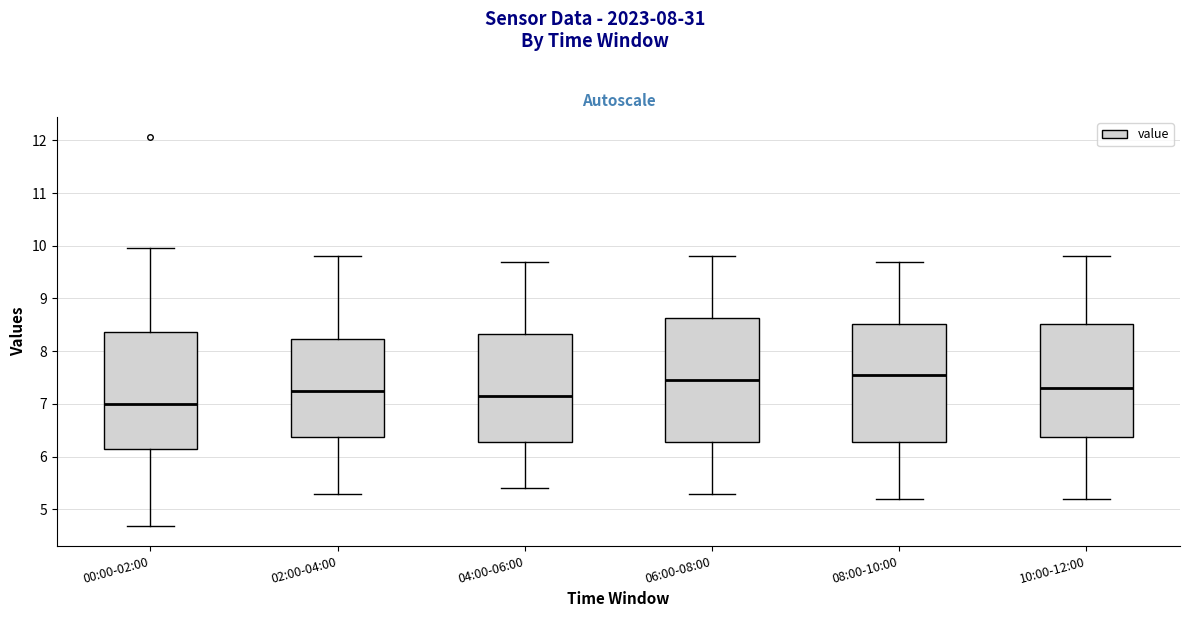

Reading left to right, read every box against the y-axis: the position of its median line, the range the box covers, and the ends of its whiskers. The values are not printed on the chart, so give them approximately, as read against the axis.

00:00-02:00: median 7.0, box 6.2 to 8.4, whiskers 4.7 to 10.0
02:00-04:00: median 7.3, box 6.4 to 8.2, whiskers 5.3 to 9.8
04:00-06:00: median 7.2, box 6.3 to 8.3, whiskers 5.4 to 9.7
06:00-08:00: median 7.5, box 6.3 to 8.6, whiskers 5.3 to 9.8
08:00-10:00: median 7.6, box 6.3 to 8.5, whiskers 5.2 to 9.7
10:00-12:00: median 7.3, box 6.4 to 8.5, whiskers 5.2 to 9.8